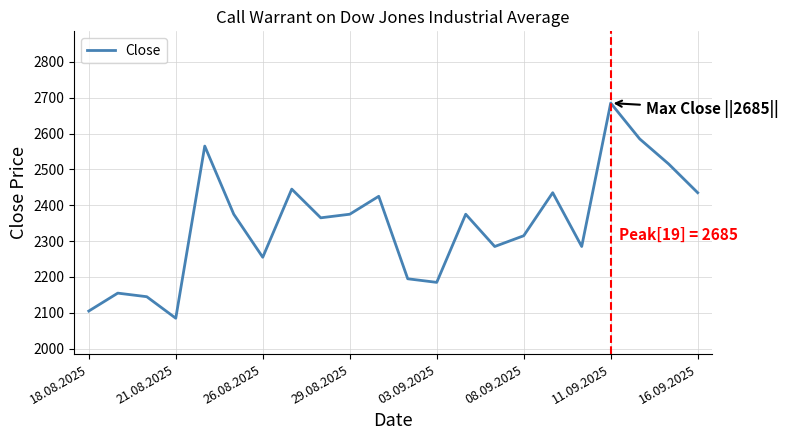

What is the minimum value shown in the chart?

2085